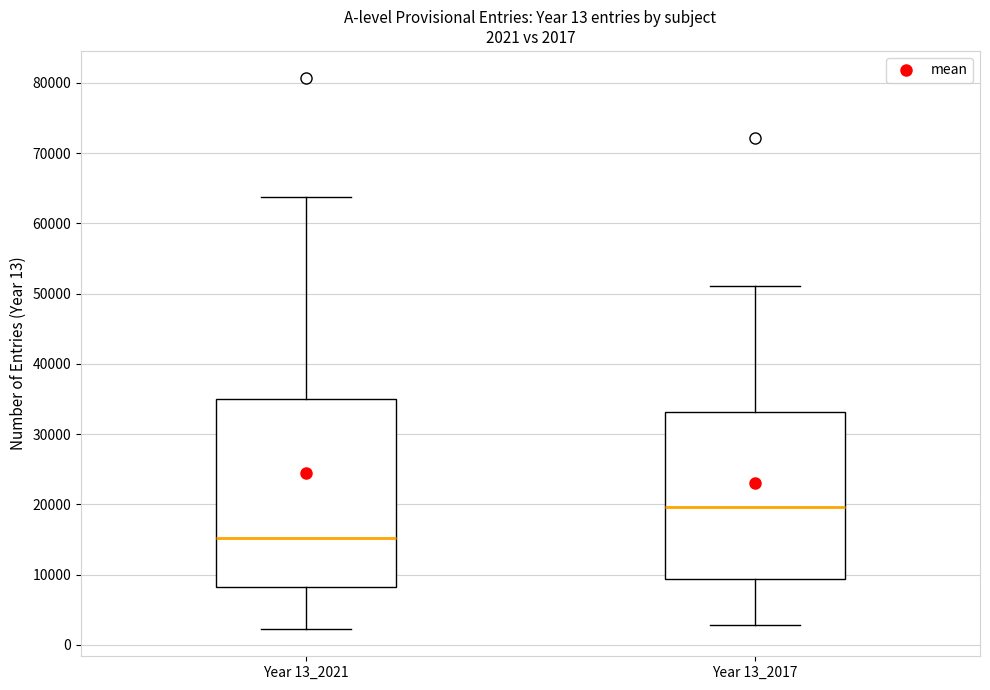

Comparing the boxes themselves (not the whiskers), which one is the tallest?

Year 13_2021